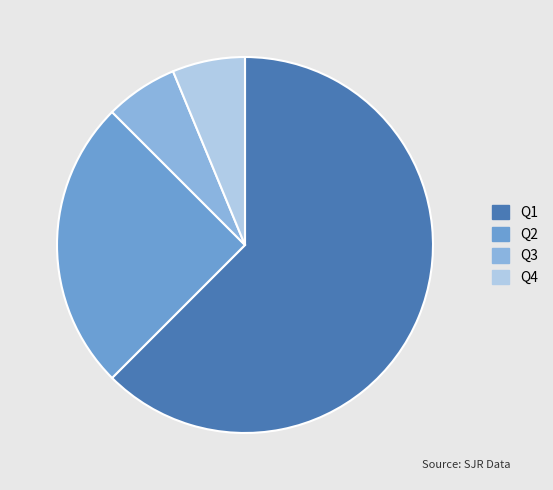

How many slices are in this pie chart?

4